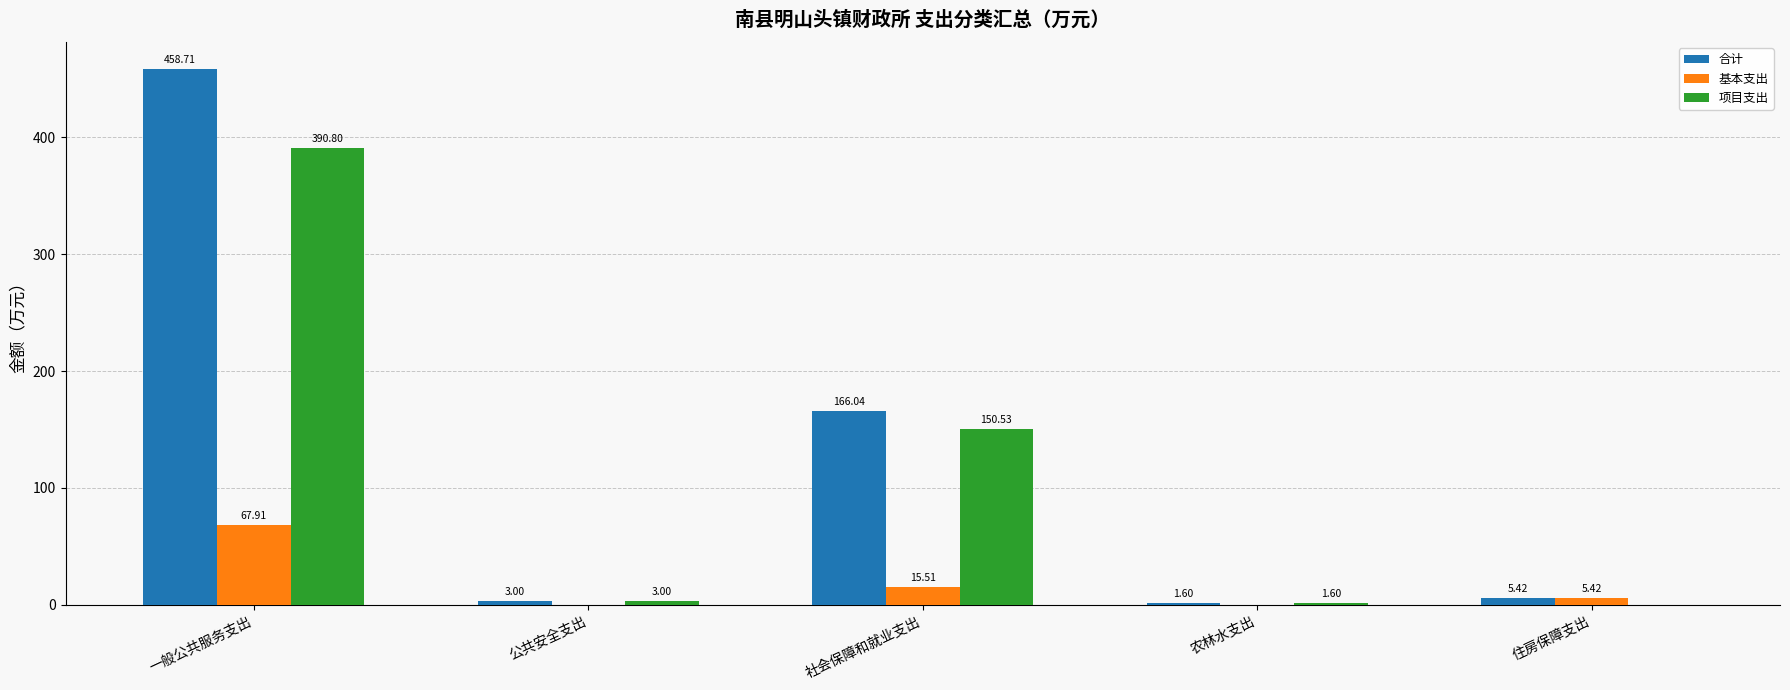

What is the sum of all 项目支出 values?

545.9